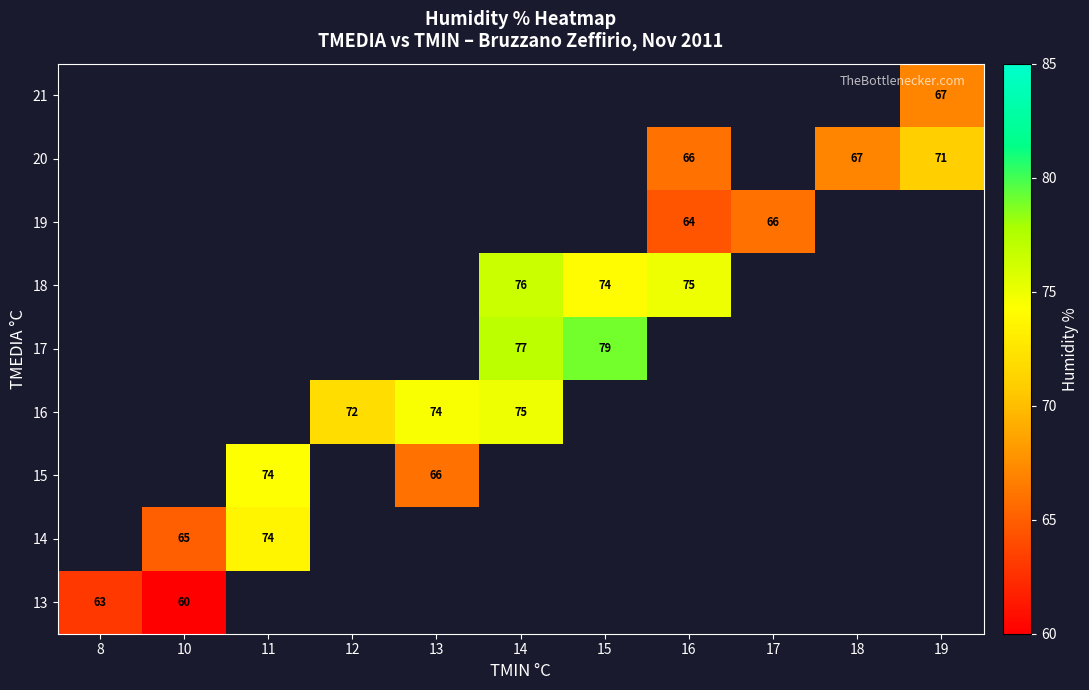

The 17 series shows 77 at 14. True or false?

True